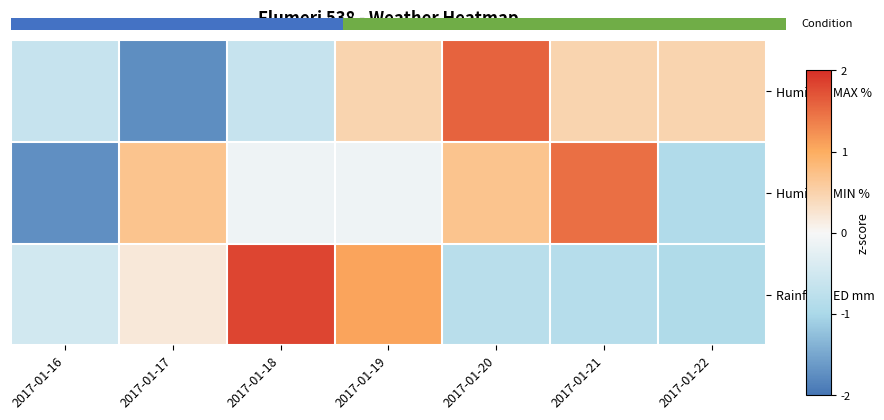

Count the number of categories in the chart.

7